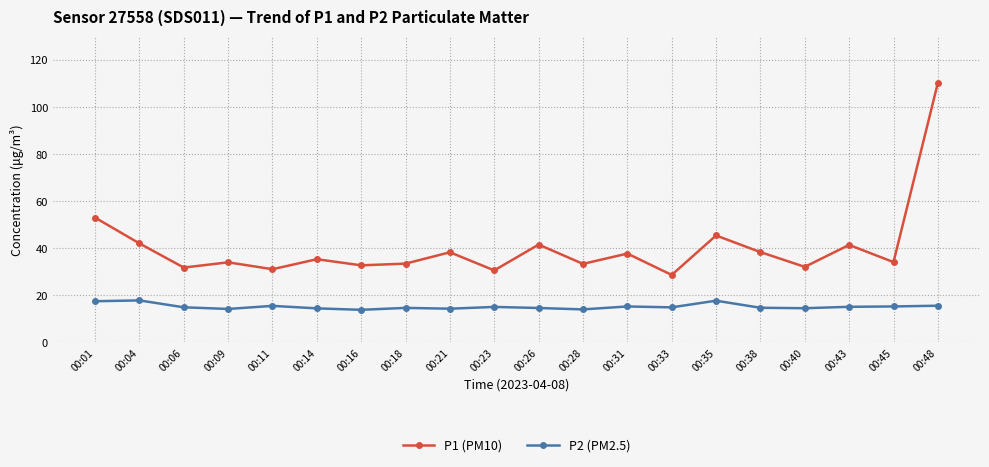

What is the smallest value displayed?

13.7